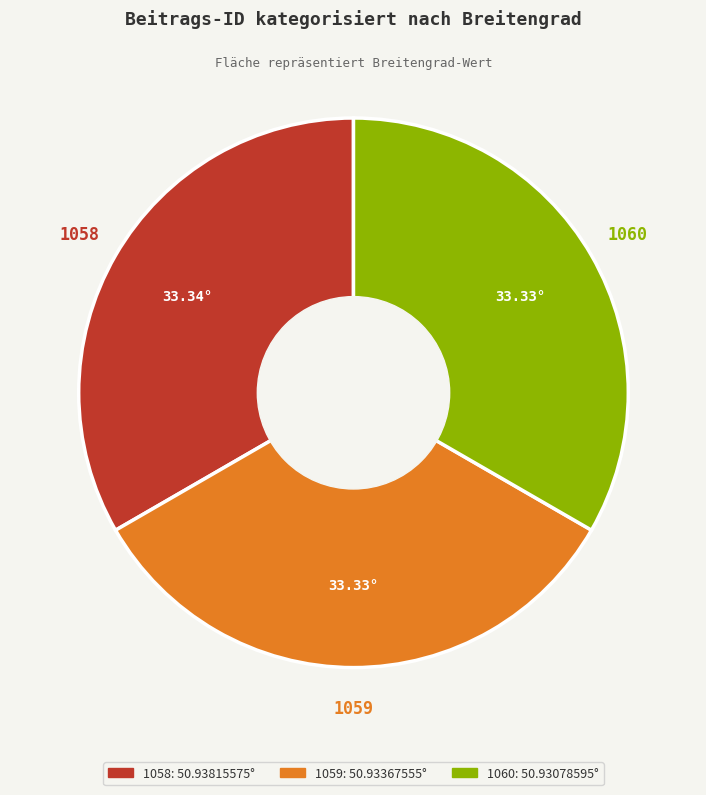

Approximately how many times larger is the value at 1058 compared to 1059?

1.0